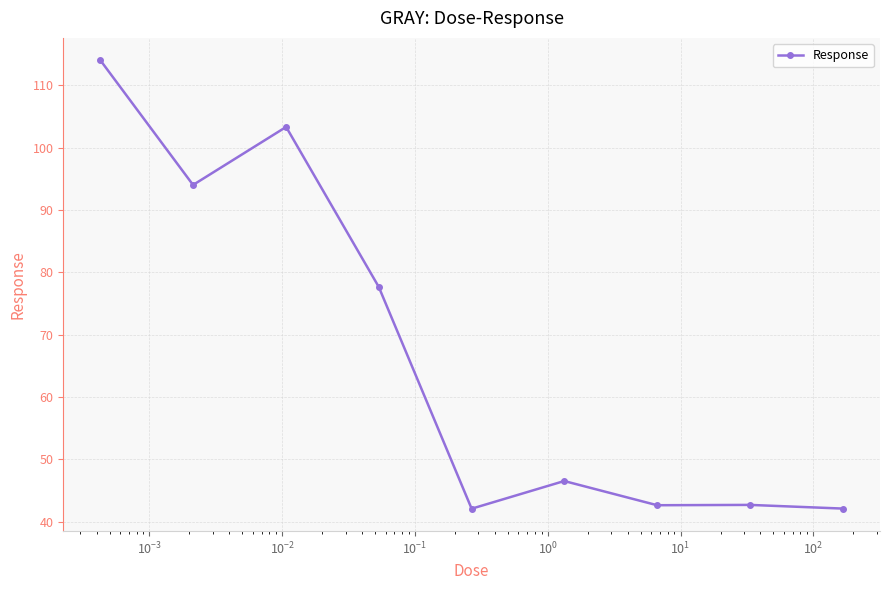

What is the average value?

67.2